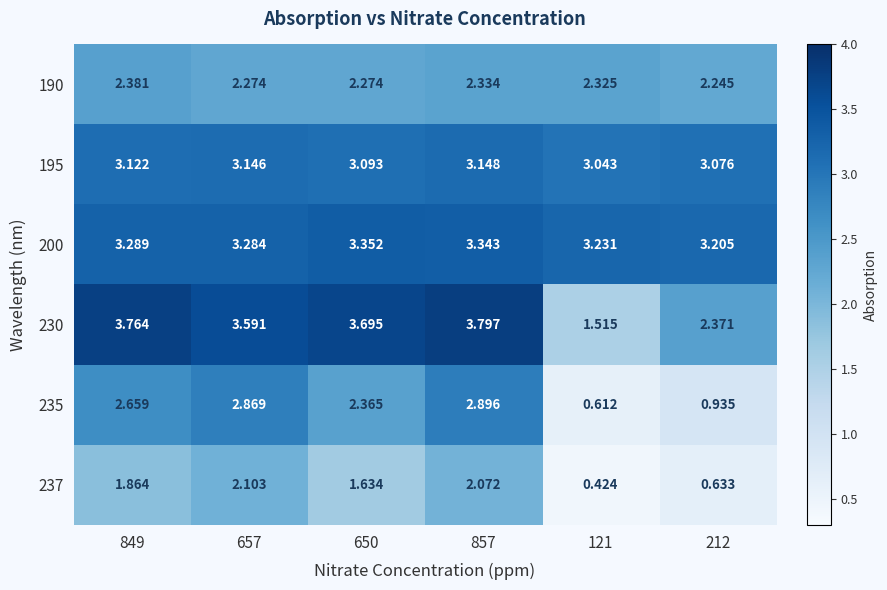

At which category is the sum across all series the highest?

857